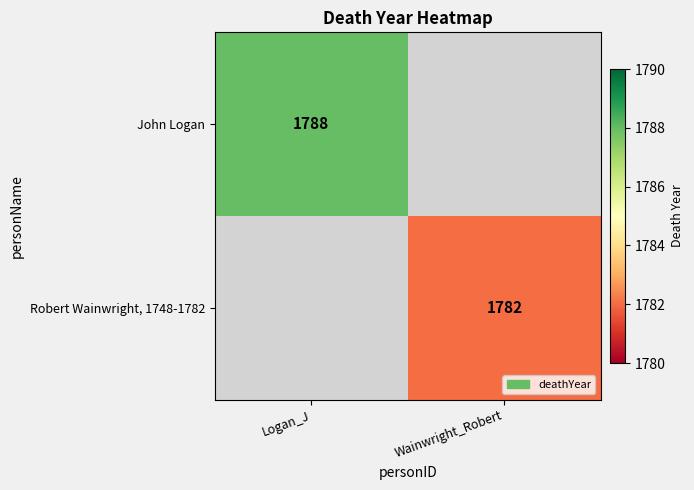

What is the total value across all series at Wainwright_Robert?

1782